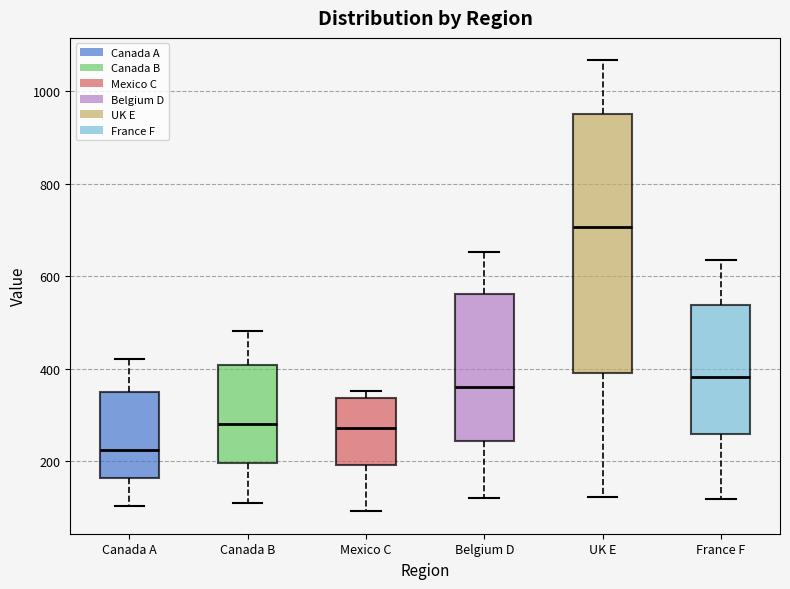

Which box is the tallest, from its lower edge to its upper edge?

UK E